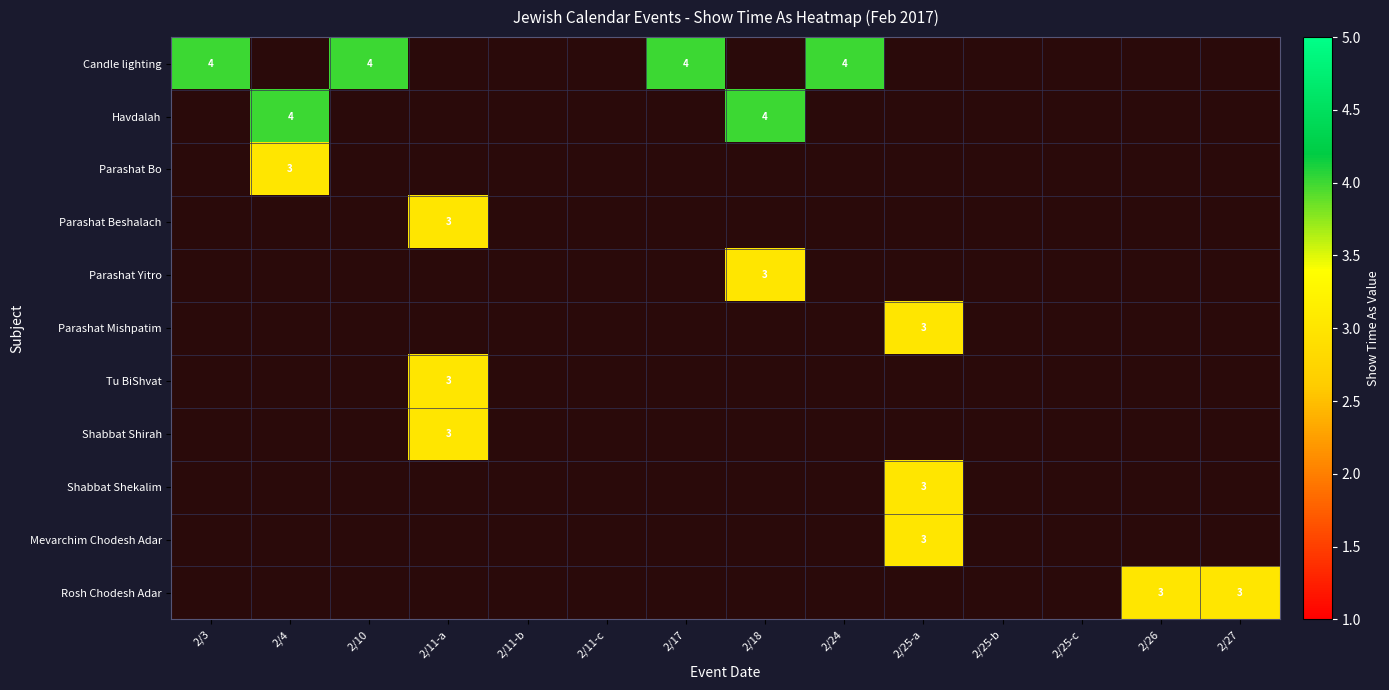

Rank the series at 2/25-c from highest to lowest value.

Candle lighting, Havdalah, Parashat Bo, Parashat Beshalach, Parashat Yitro, Parashat Mishpatim, Tu BiShvat, Shabbat Shirah, Shabbat Shekalim, Mevarchim Chodesh Adar, Rosh Chodesh Adar